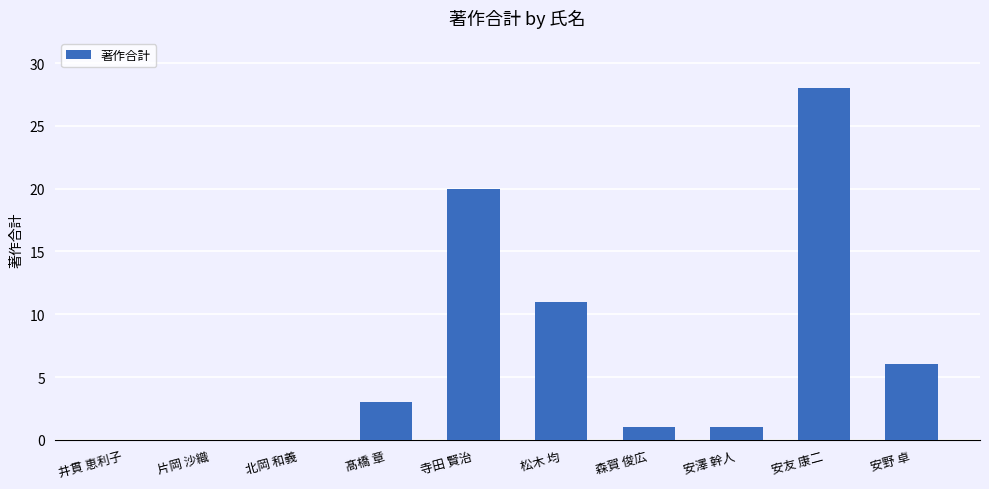

The value at 井貫 恵利子 is -13. True or false?

False